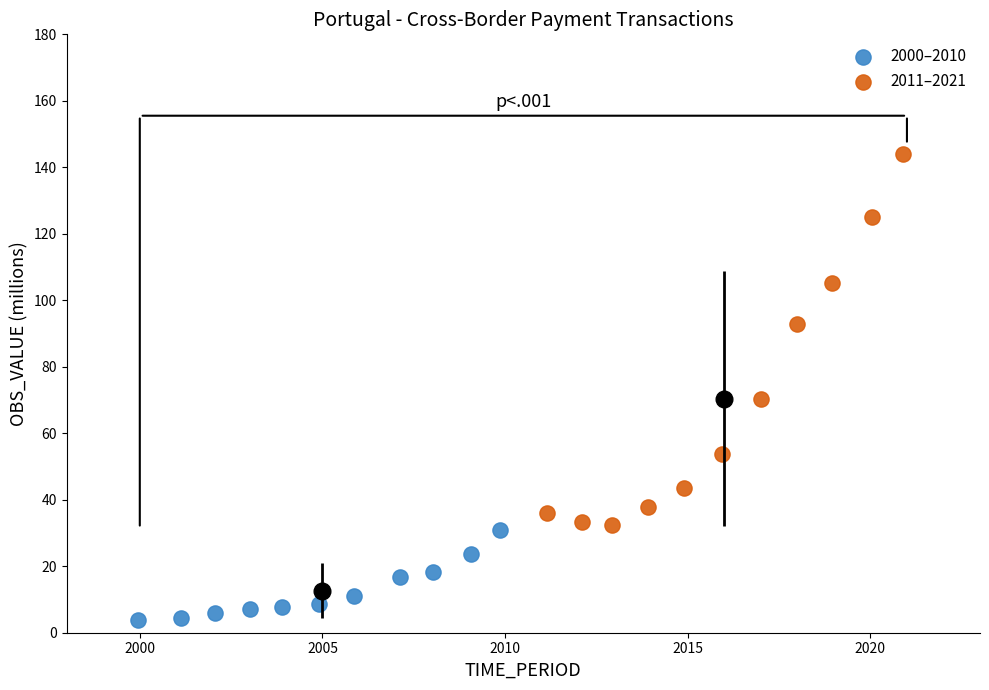

Which series has the widest spread of Y values?

2011–2021